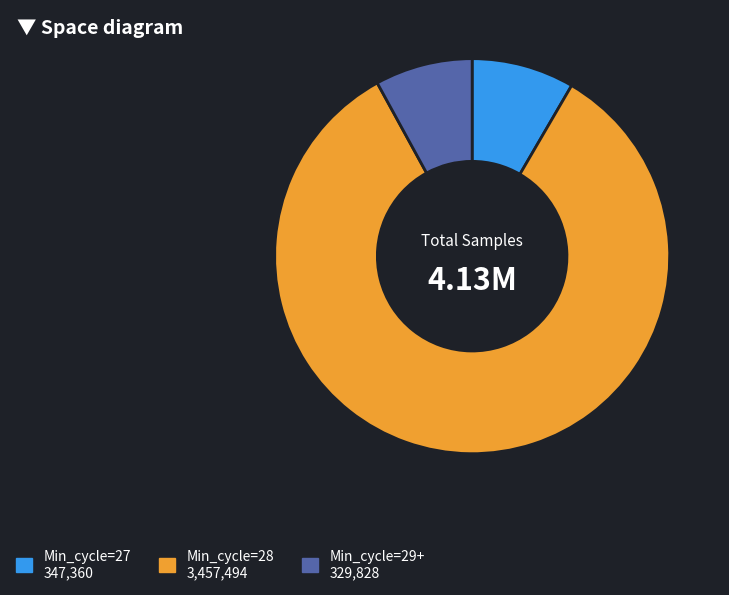

Does any single category account for the majority?

Yes